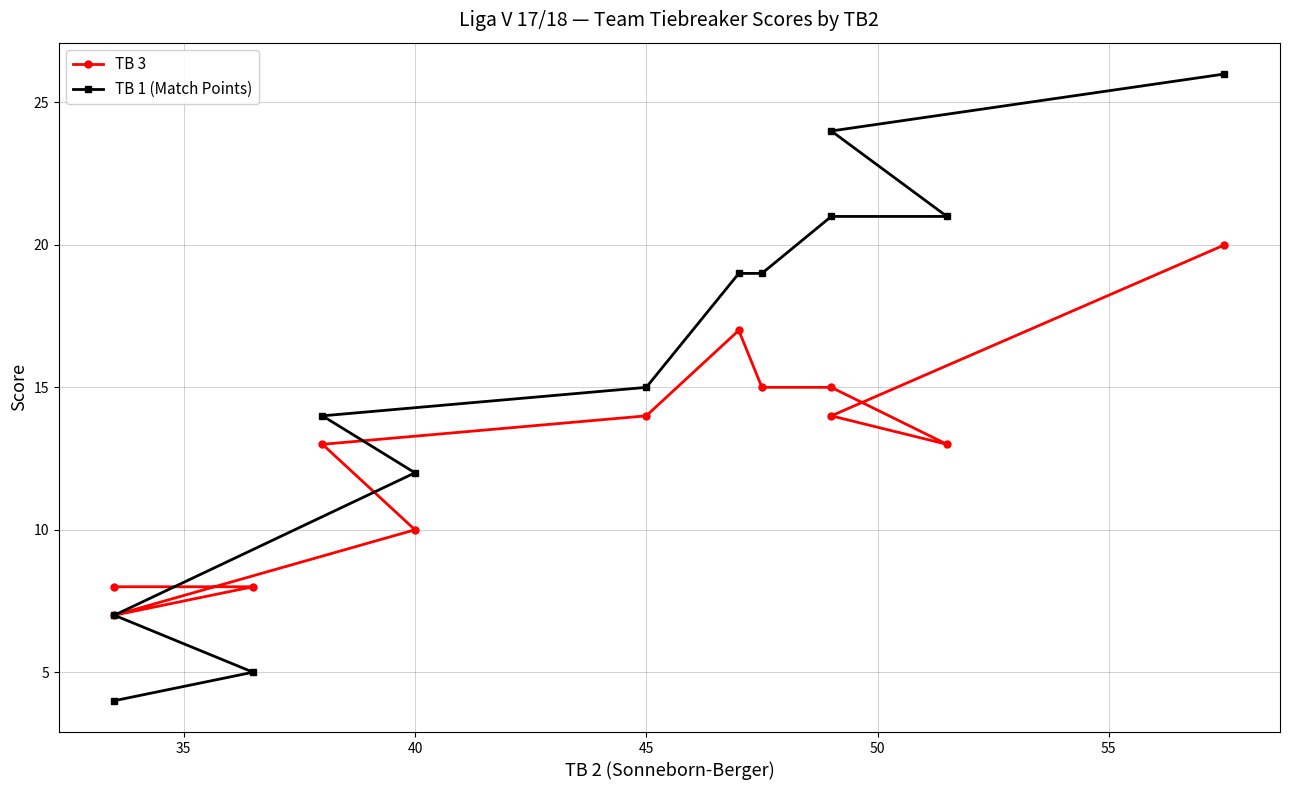

True or false: TB 1 (Match Points) and TB 3 cross at least once.

False